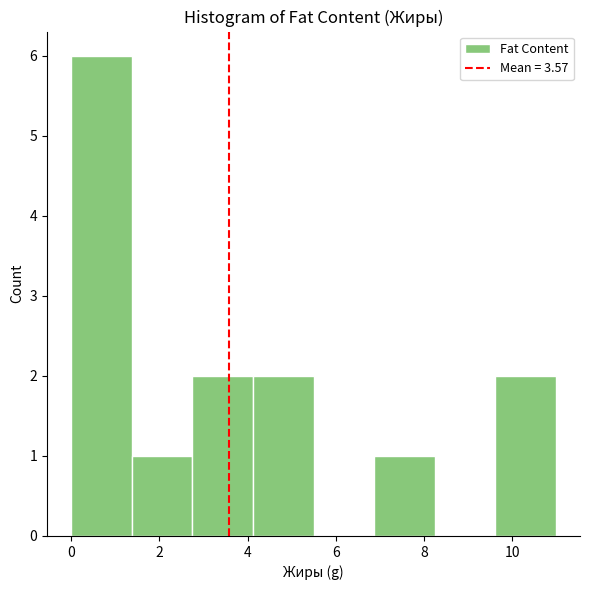

Which range on the x-axis has the tallest bar?

0.0 to 1.4